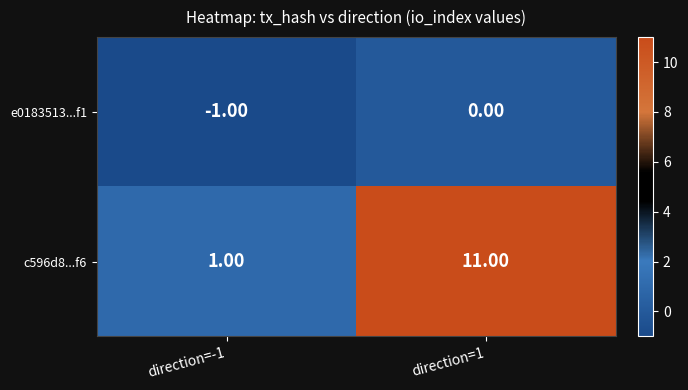

What is the difference between the maximum and minimum values in the c596d8...f6 series?

10